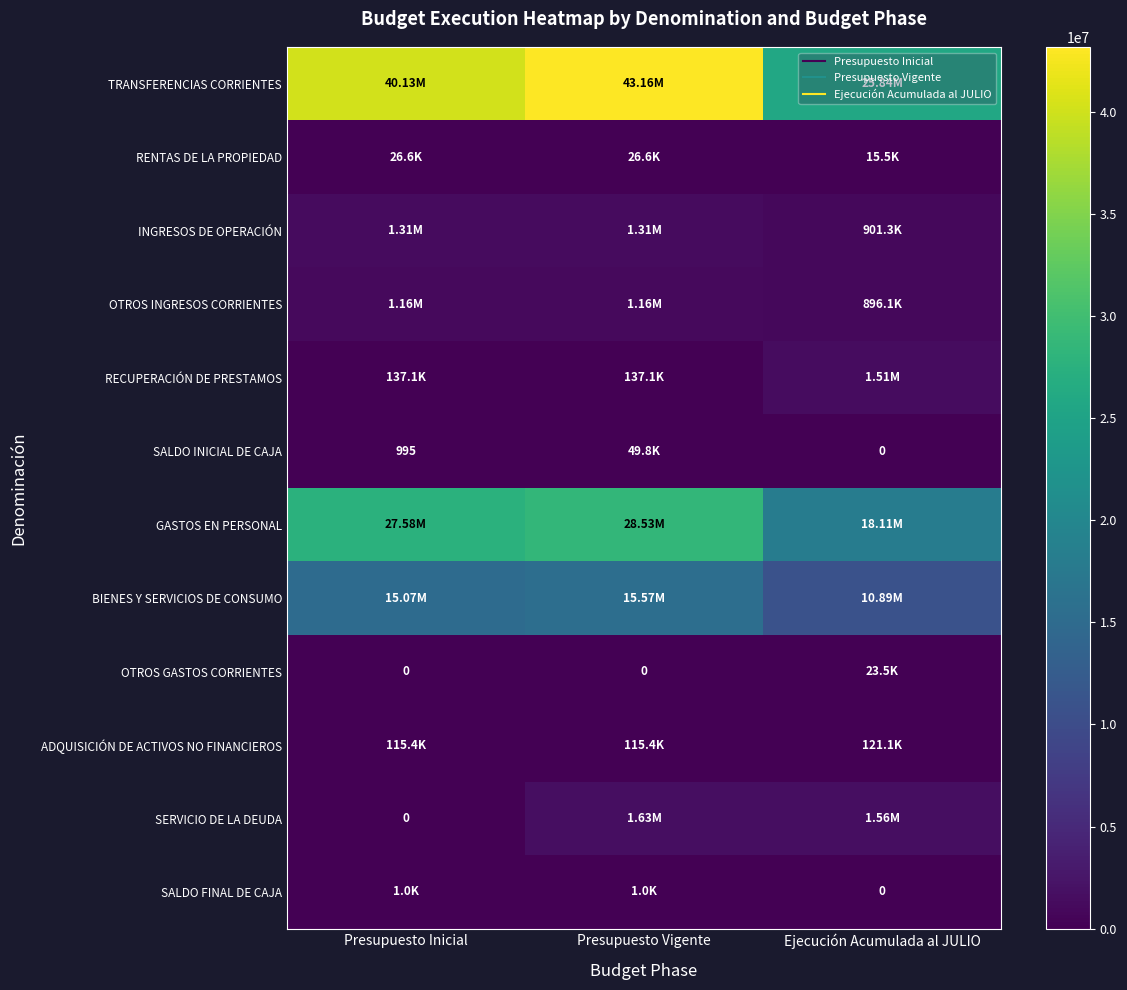

Which category has the highest value across all series?

Presupuesto Vigente